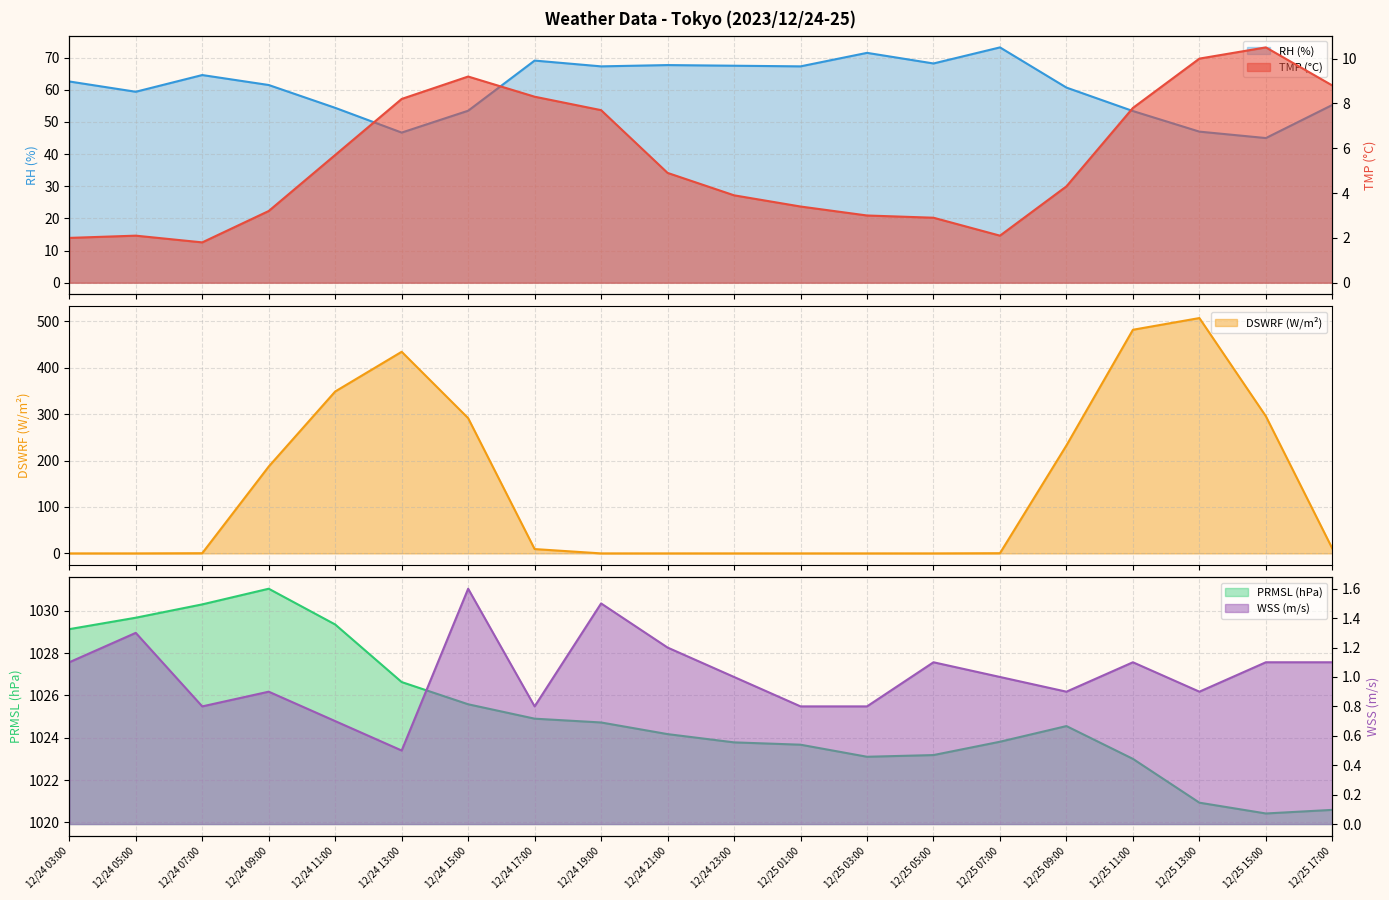

Reading left to right, transcribe all the data shown in this chart.

TMP: 2.0	2.1	1.8	3.2	5.7	8.2	9.2	8.3	7.7	4.9	3.9	3.4	3.0	2.9	2.1	4.3	7.8	10.0	10.5	8.8
RH: 62.6	59.4	64.6	61.5	54.4	46.7	53.5	69.1	67.3	67.7	67.5	67.3	71.5	68.2	73.2	60.7	53.4	47.0	45.0	55.3
DSWRF: 0.0	0.0	0.4	187.0	348.6	434.1	291.2	9.3	0.0	0.0	0.0	0.0	0.0	0.0	0.4	232.5	481.5	506.7	295.3	10.3
PRMSL: 1029.1	1029.7	1030.3	1031.0	1029.3	1026.6	1025.6	1024.9	1024.7	1024.2	1023.8	1023.7	1023.1	1023.2	1023.8	1024.5	1023.0	1020.9	1020.4	1020.6
WSS: 1.1	1.3	0.8	0.9	0.7	0.5	1.6	0.8	1.5	1.2	1.0	0.8	0.8	1.1	1.0	0.9	1.1	0.9	1.1	1.1